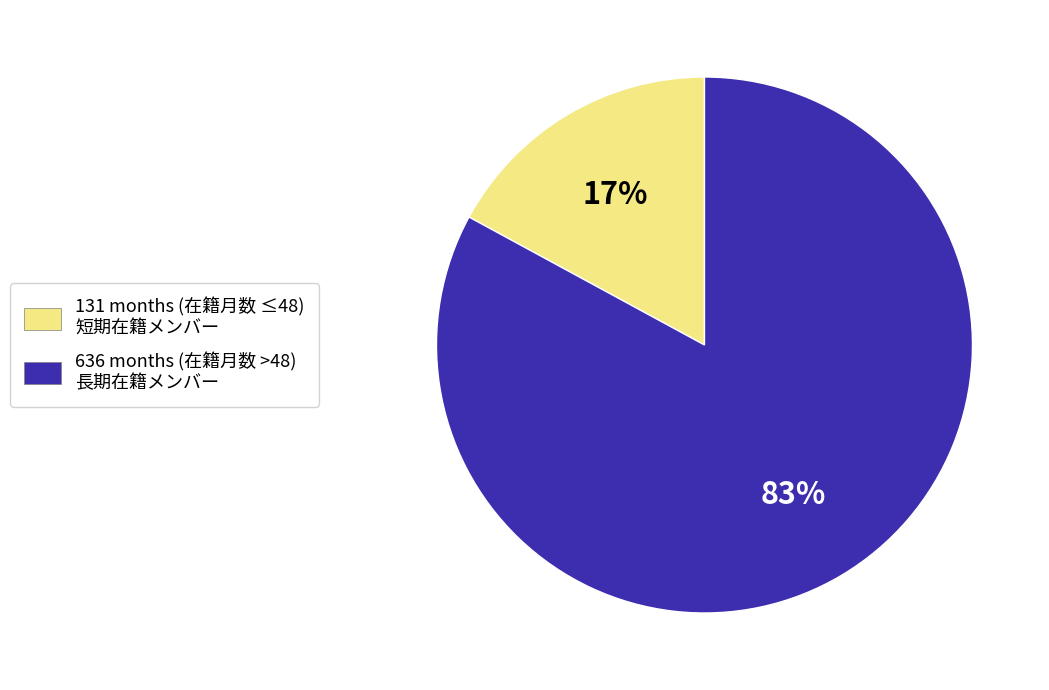

Is there any slice that represents more than half of the pie?

Yes